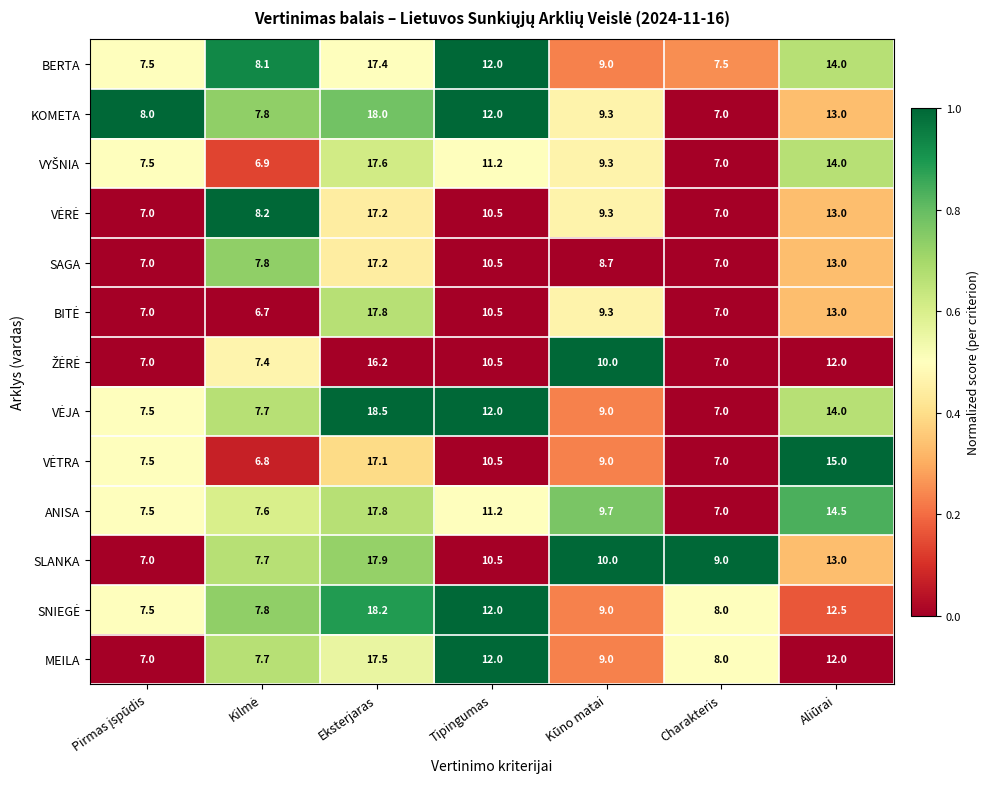

At which label does SAGA first exceed 8?

Eksterjaras